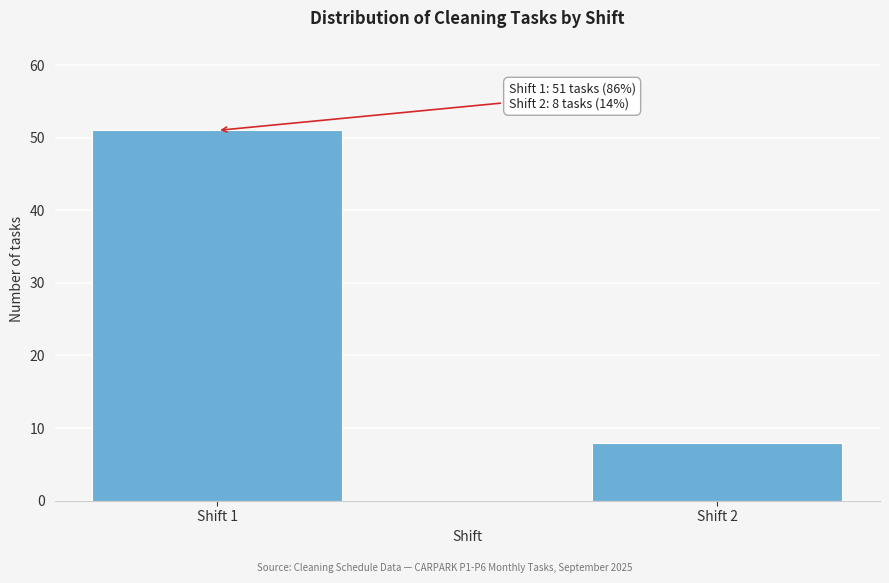

Reading right to left, transcribe all the data shown in this chart.

Shift 2=8	Shift 1=51